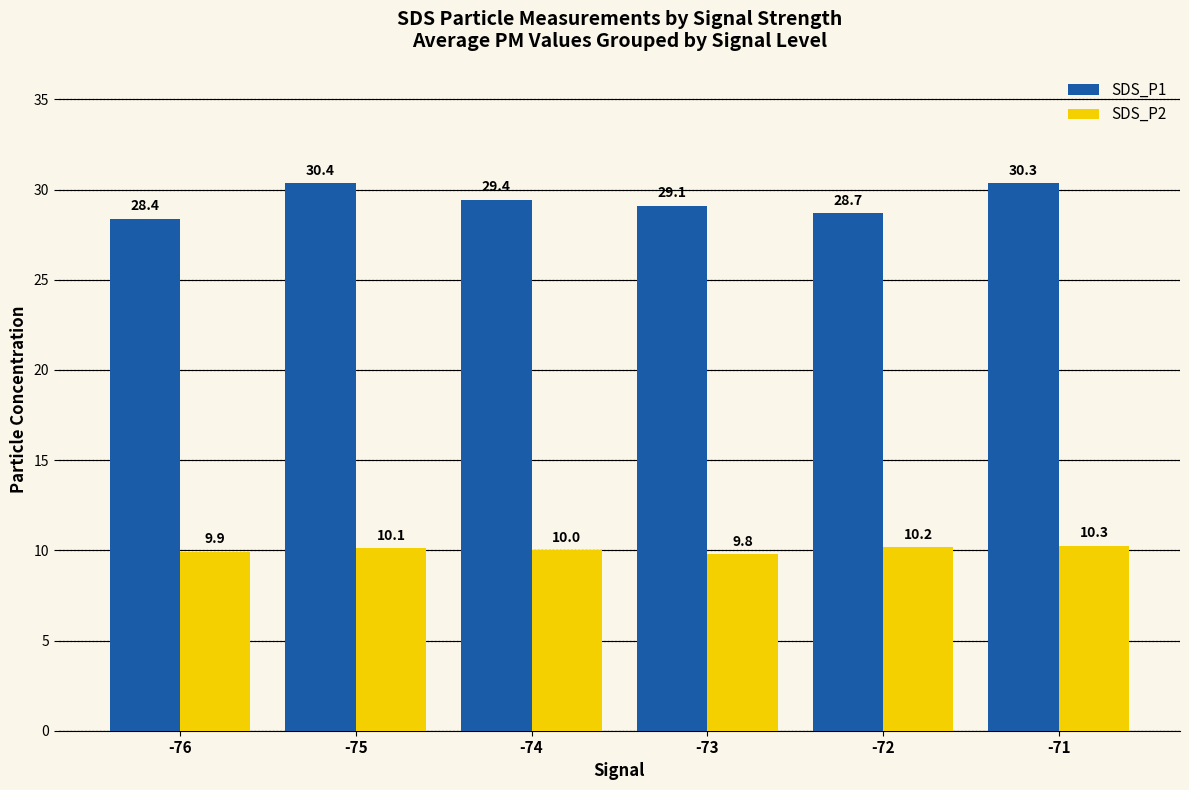

What is the difference between the highest and lowest values at -72?

18.5